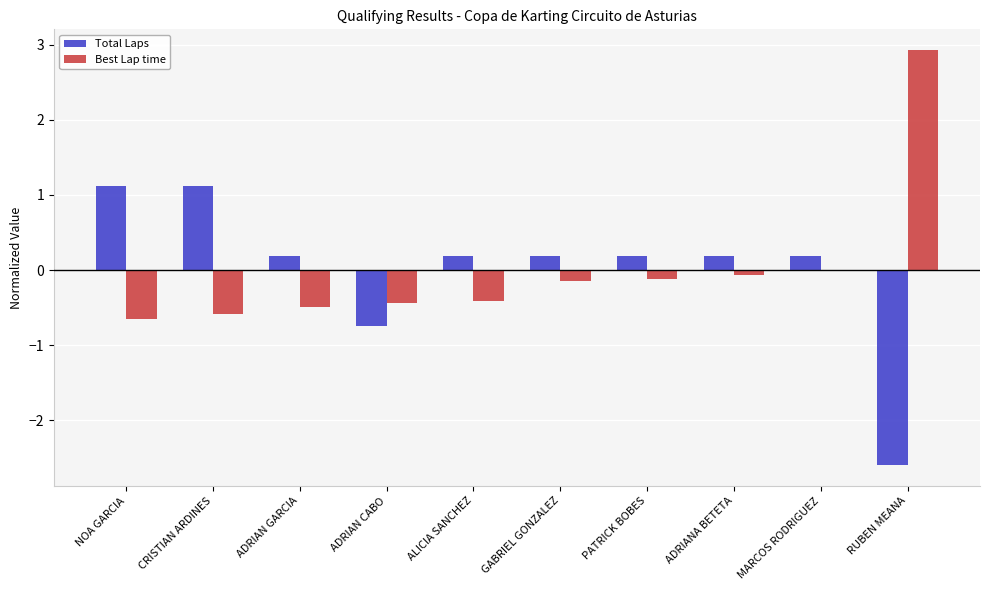

What is the approximate value of Total Laps at PATRICK BOBES?

0.2